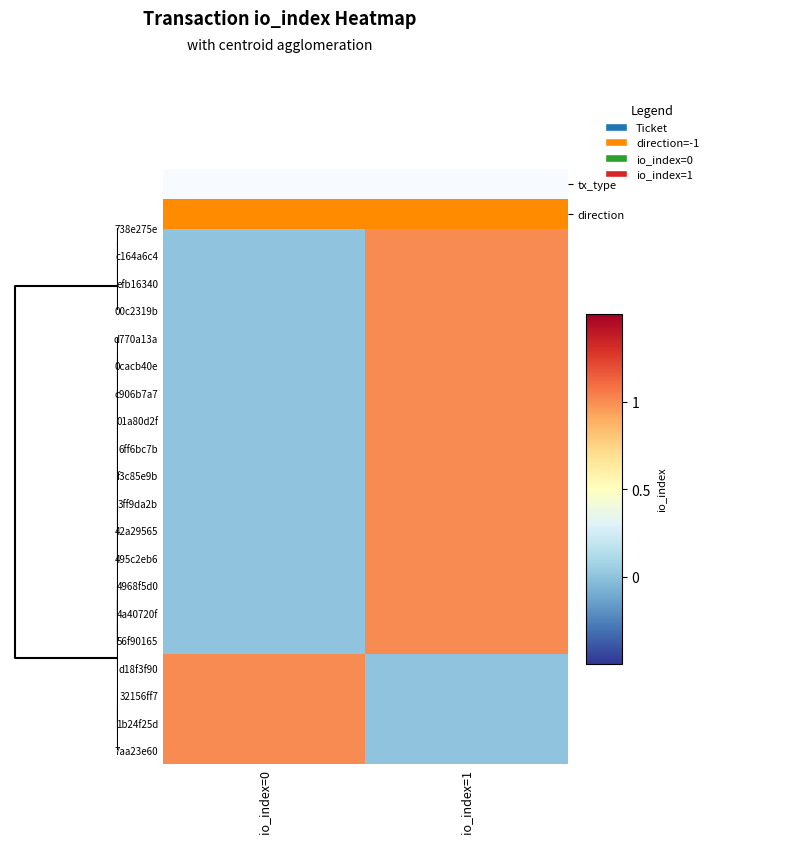

At which category is the sum across all series the highest?

io_index=1